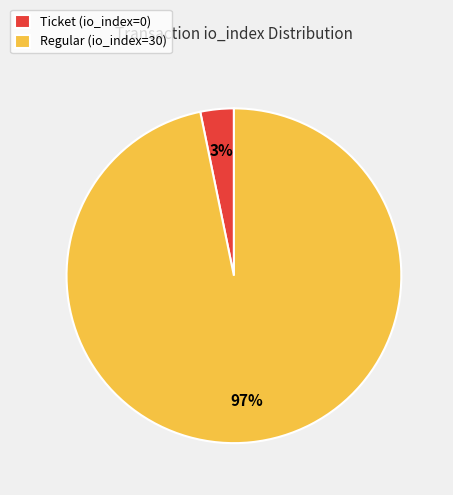

Which has a higher value, Ticket (io_index=0) or Regular (io_index=30)?

Regular (io_index=30)